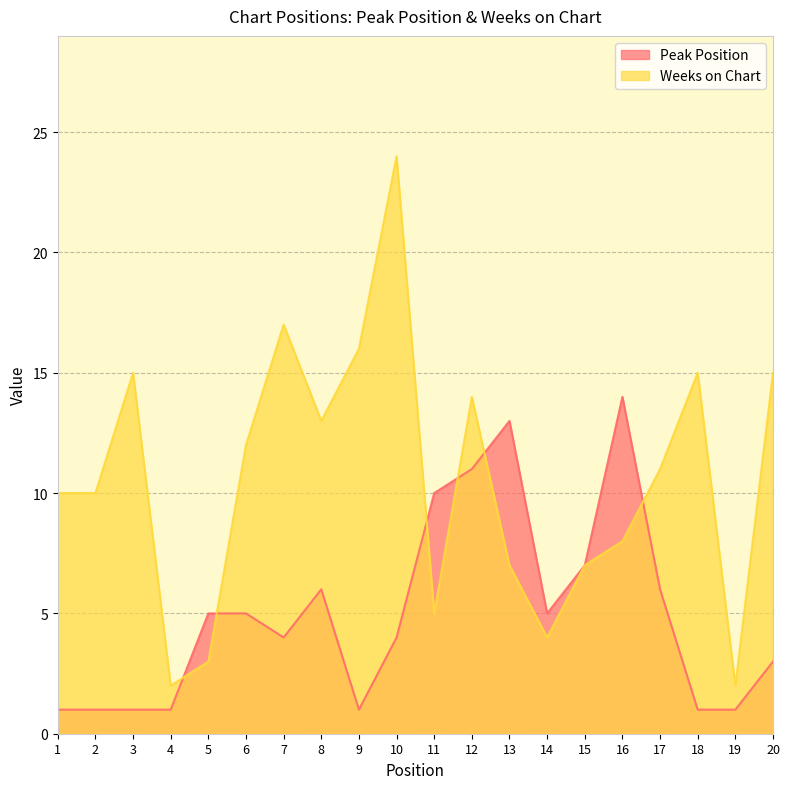

What are all the series names shown in the legend?

Peak Position, Weeks on Chart